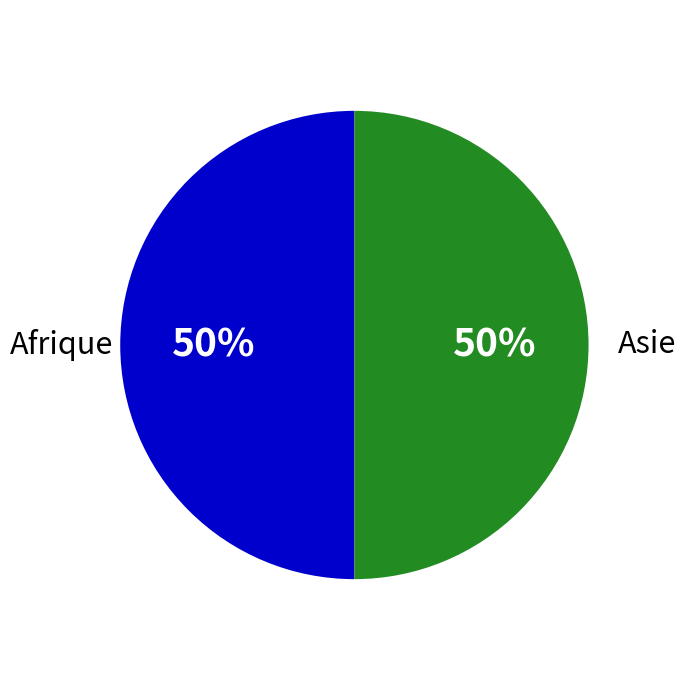

The Asie slice represents 50% of the pie. True or false?

True